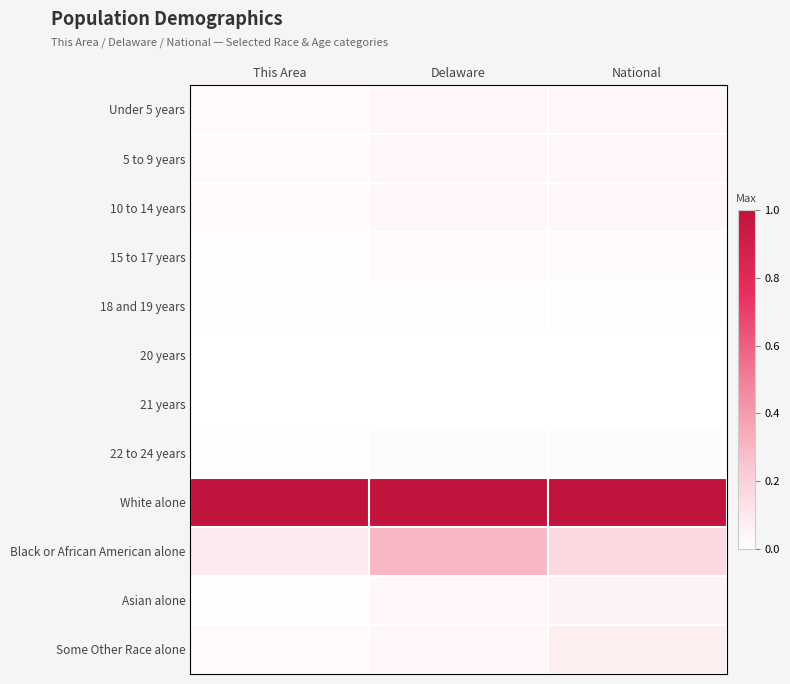

At This Area, list the series in order from smallest to largest.

21 years, 20 years, 18 and 19 years, Asian alone, 22 to 24 years, 15 to 17 years, Under 5 years, Some Other Race alone, 5 to 9 years, 10 to 14 years, Black or African American alone, White alone